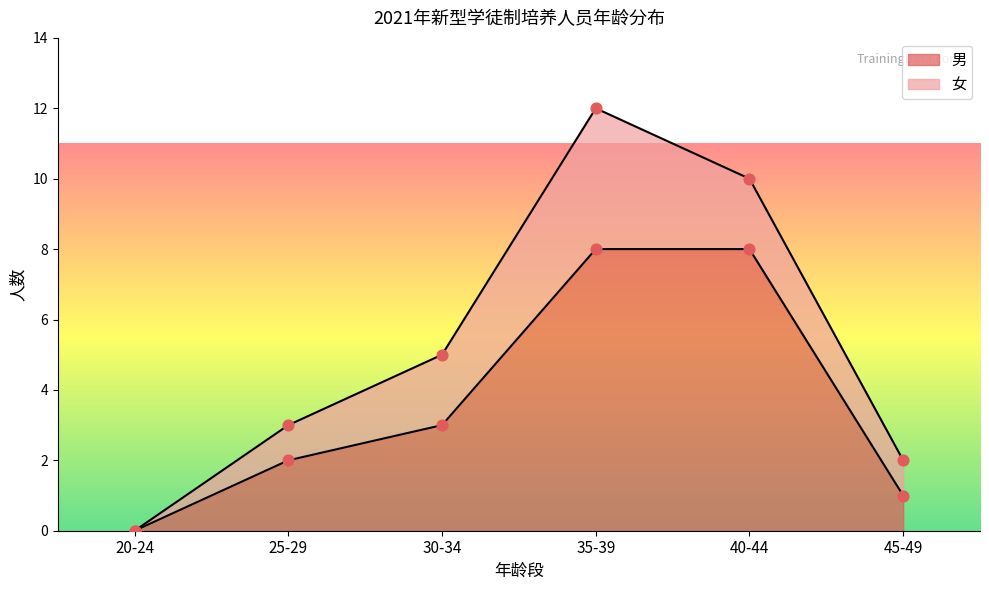

At which label is 男 closest to 4?

30-34